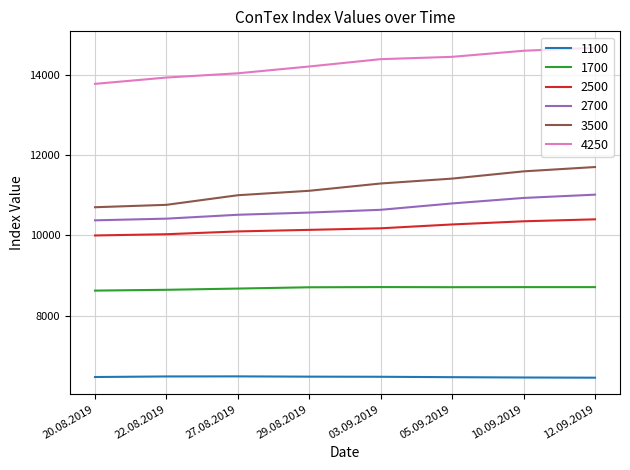

The 1100 series shows 6480 at 27.08.2019. True or false?

True